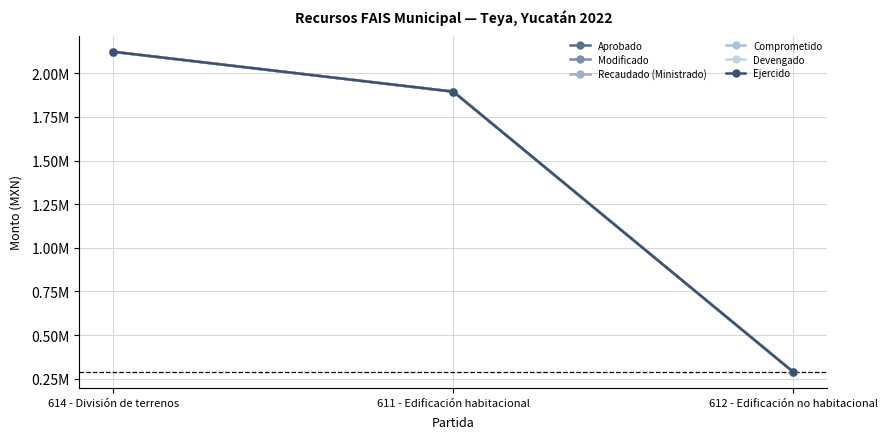

Between 614 - División de terrenos and 612 - Edificación no habitacional, which is larger?

614 - División de terrenos